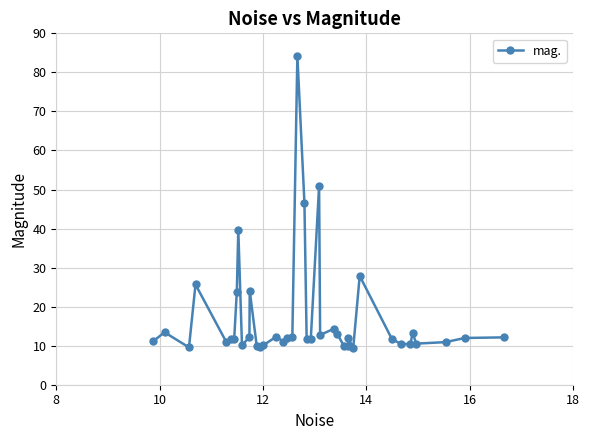

What is the greatest value displayed?

84.3